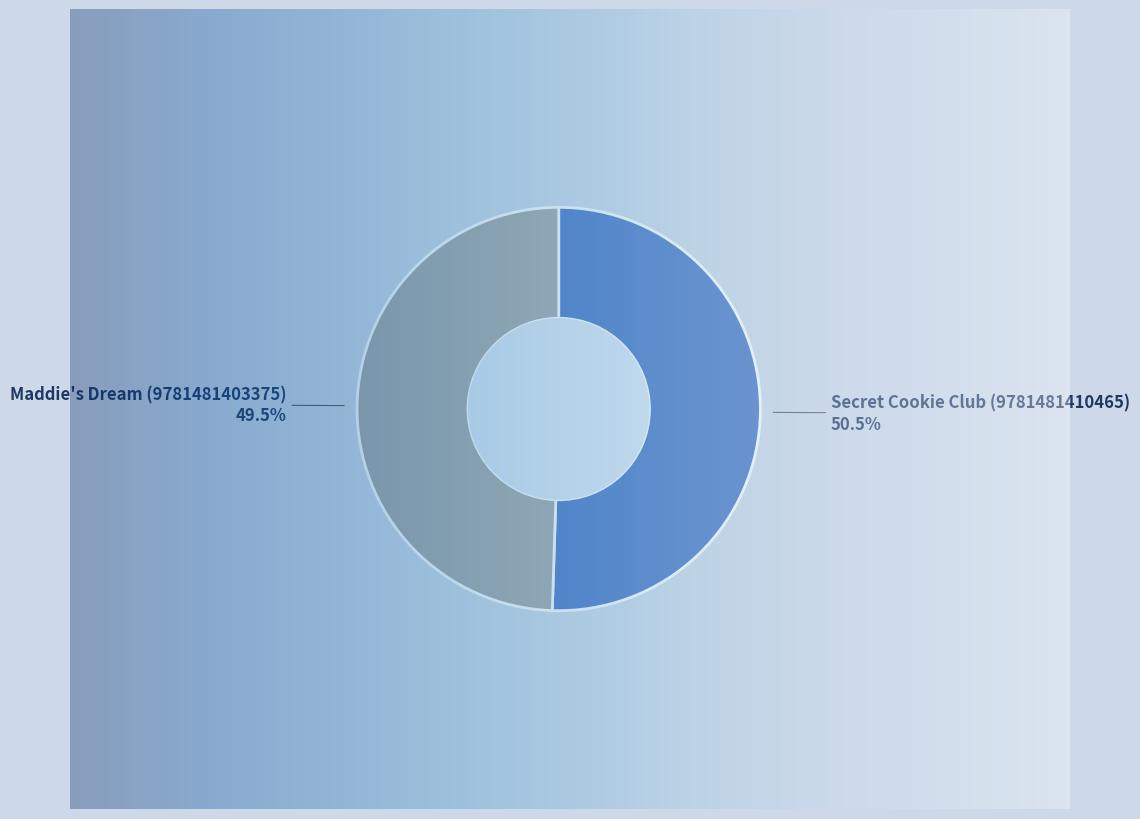

How many segments does this pie chart have?

2